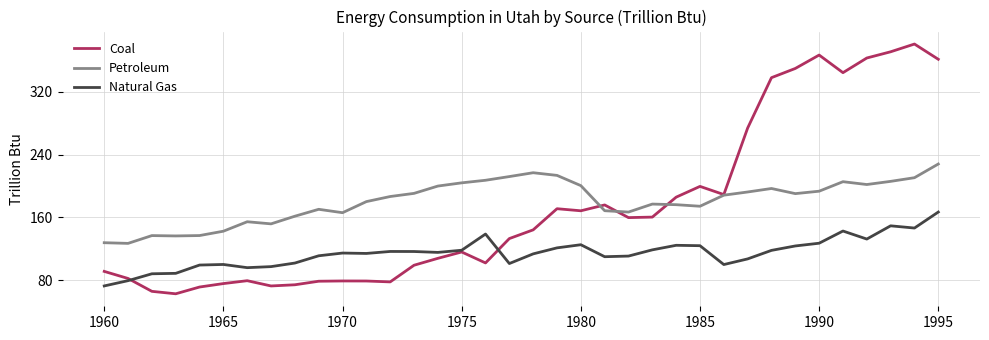

True or false: Natural Gas and Petroleum cross at least once.

False